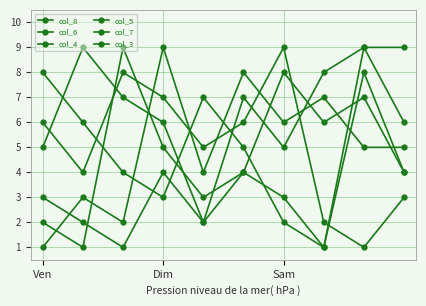

How many lines are shown in the chart?

6